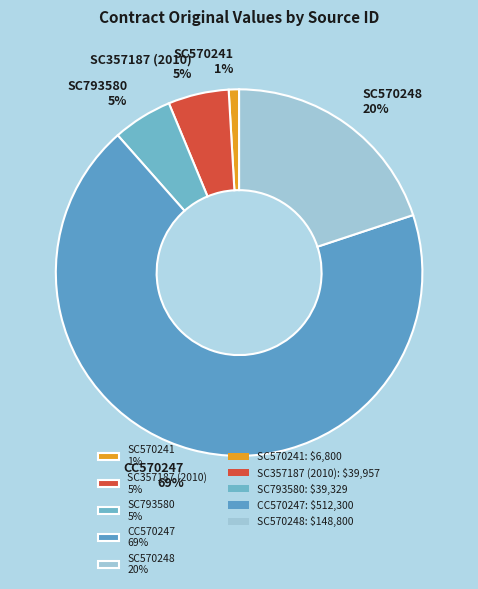

Combined, do SC357187 (2010) 5% and SC570248 20% account for over 50%?

No